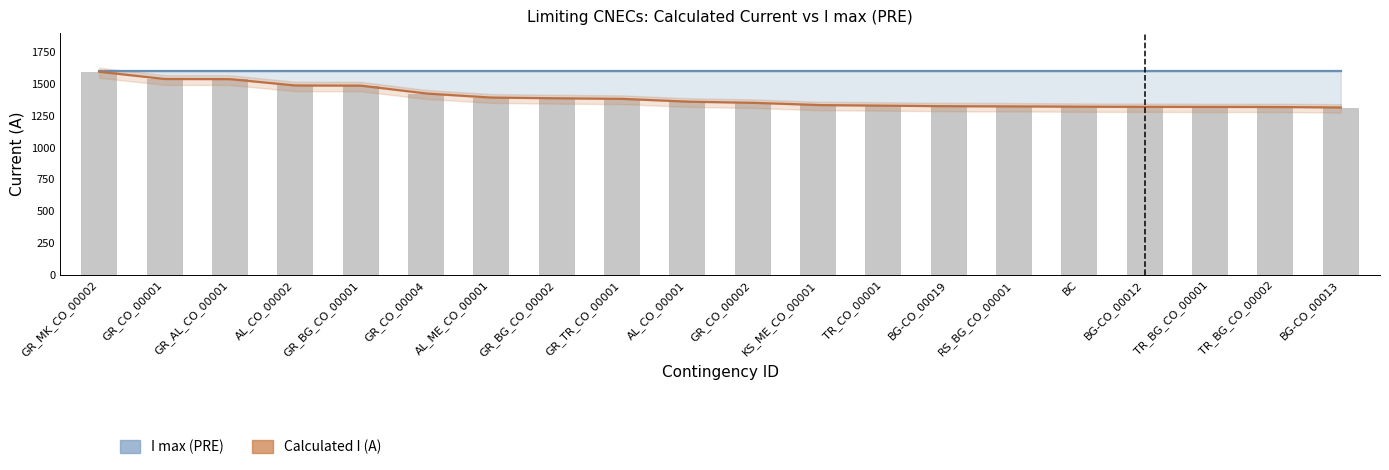

Reading right to left, extract all data points from this chart.

1315	1319	1319	1320	1321	1324	1325	1330	1334	1352	1361	1383	1387	1393	1425	1487	1488	1538	1539	1596